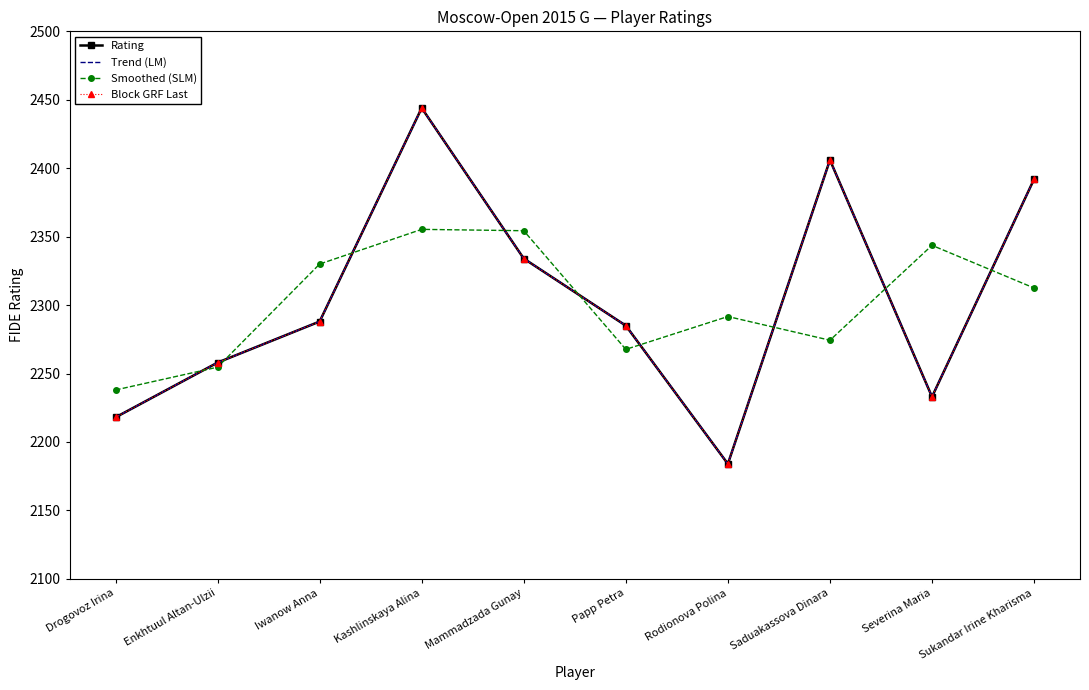

Reading left to right, extract all data points from this chart.

Rating: Drogovoz Irina=2218.0	Enkhtuul Altan-Ulzii=2258.0	Iwanow Anna=2288.0	Kashlinskaya Alina=2444.0	Mammadzada Gunay=2334.0	Papp Petra=2285.0	Rodionova Polina=2184.0	Saduakassova Dinara=2406.0	Severina Maria=2233.0	Sukandar Irine Kharisma=2392.0
Trend (LM): Drogovoz Irina=2218.0	Enkhtuul Altan-Ulzii=2258.0	Iwanow Anna=2288.0	Kashlinskaya Alina=2444.0	Mammadzada Gunay=2334.0	Papp Petra=2285.0	Rodionova Polina=2184.0	Saduakassova Dinara=2406.0	Severina Maria=2233.0	Sukandar Irine Kharisma=2392.0
Smoothed (SLM): Drogovoz Irina=2238.0	Enkhtuul Altan-Ulzii=2254.7	Iwanow Anna=2330.0	Kashlinskaya Alina=2355.3	Mammadzada Gunay=2354.3	Papp Petra=2267.7	Rodionova Polina=2291.7	Saduakassova Dinara=2274.3	Severina Maria=2343.7	Sukandar Irine Kharisma=2312.5
Block GRF Last: Drogovoz Irina=2218.0	Enkhtuul Altan-Ulzii=2258.0	Iwanow Anna=2288.0	Kashlinskaya Alina=2444.0	Mammadzada Gunay=2334.0	Papp Petra=2285.0	Rodionova Polina=2184.0	Saduakassova Dinara=2406.0	Severina Maria=2233.0	Sukandar Irine Kharisma=2392.0